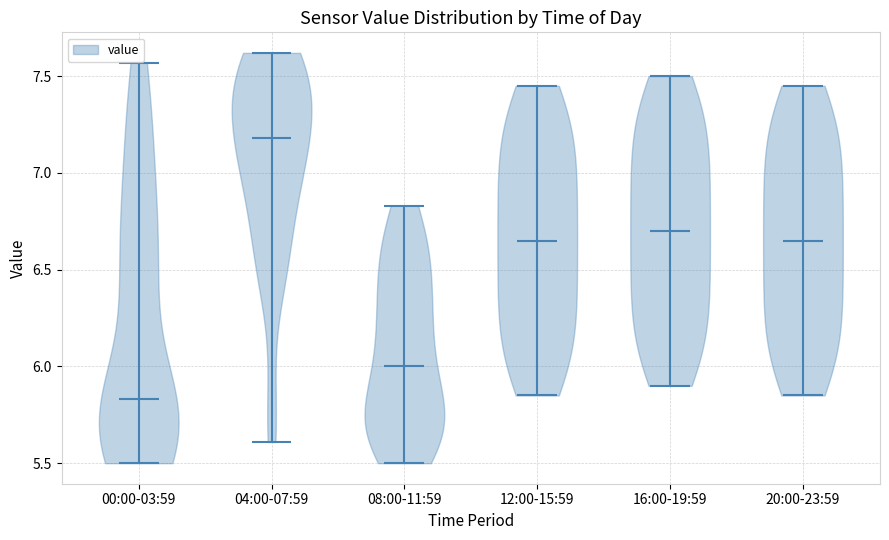

Which violin has the lowest median line?

00:00-03:59